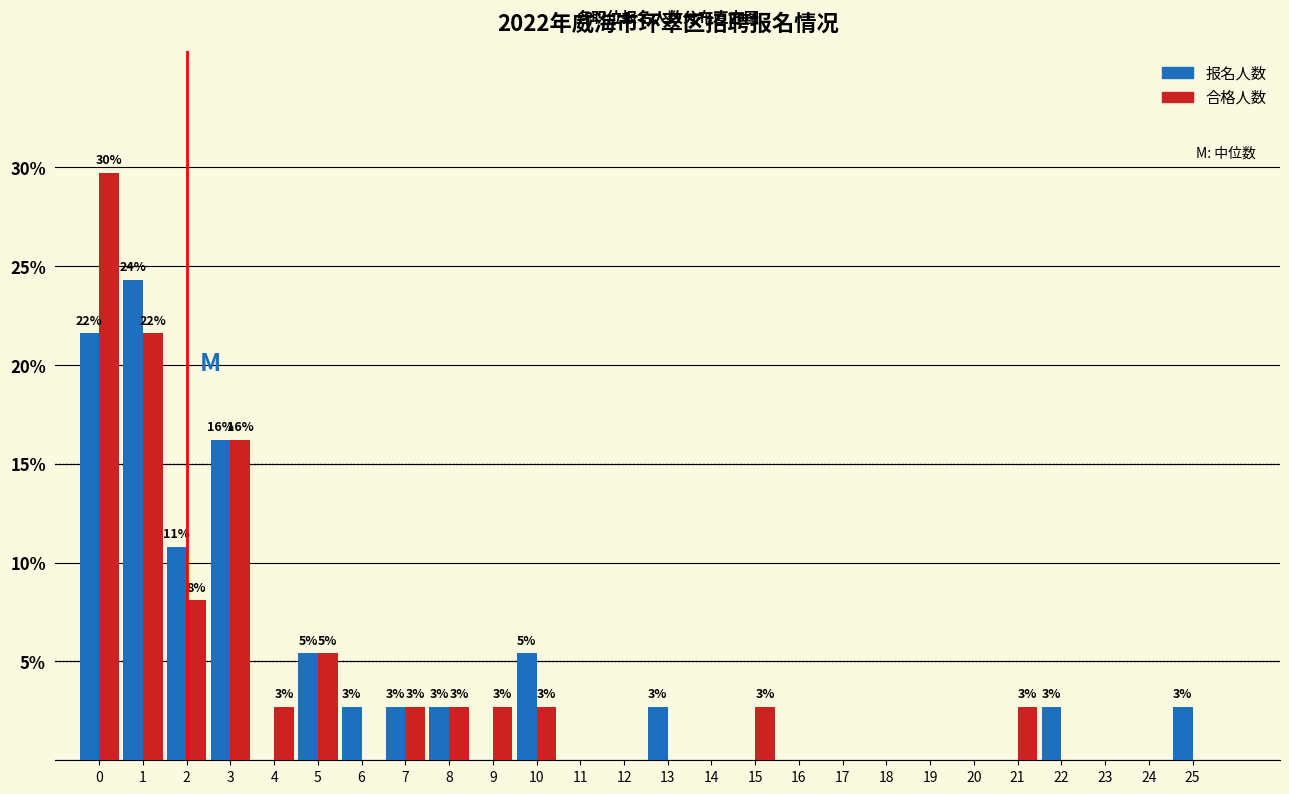

Where is 合格人数 nearest to the value 14?

3